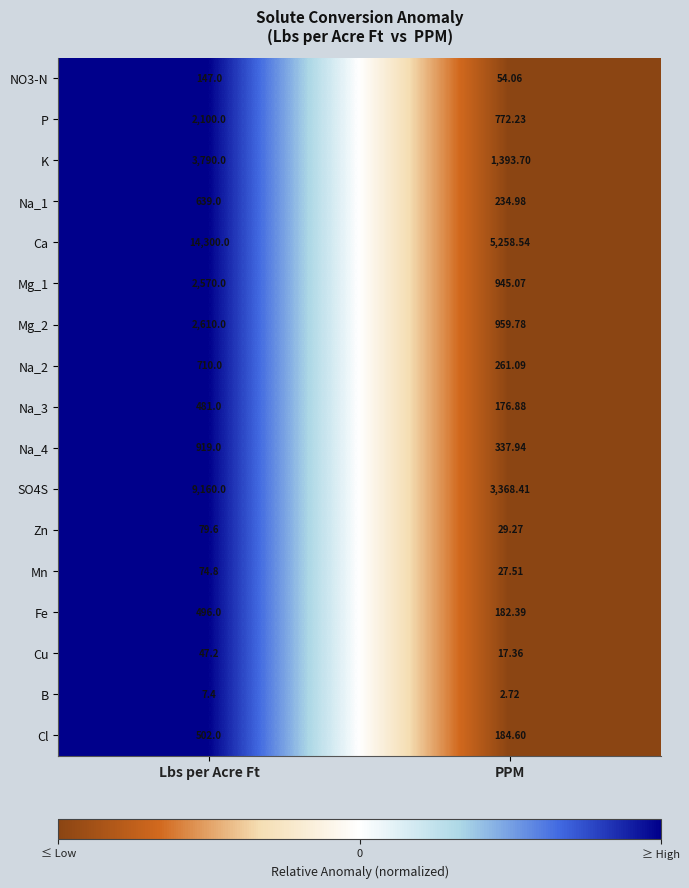

Rank the series by their maximum value, from lowest to highest.

B, Cu, Mn, Zn, NO3-N, Na_3, Fe, Cl, Na_1, Na_2, Na_4, P, Mg_1, Mg_2, K, SO4S, Ca